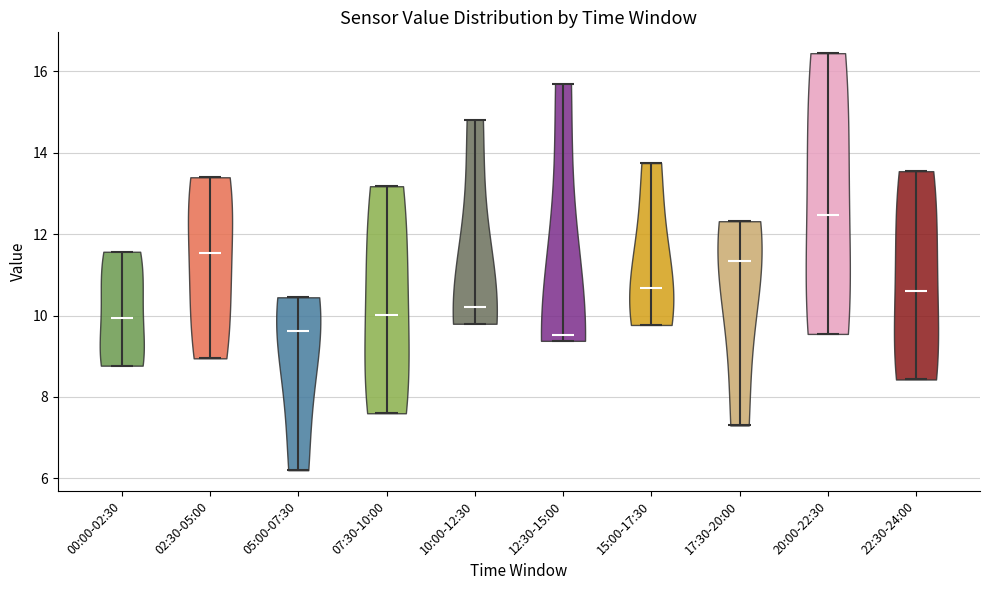

Where does the median line of the violin for 12:30-15:00 sit on the y-axis? The values are not printed on the chart, so give them approximately, as read against the axis.

9.6